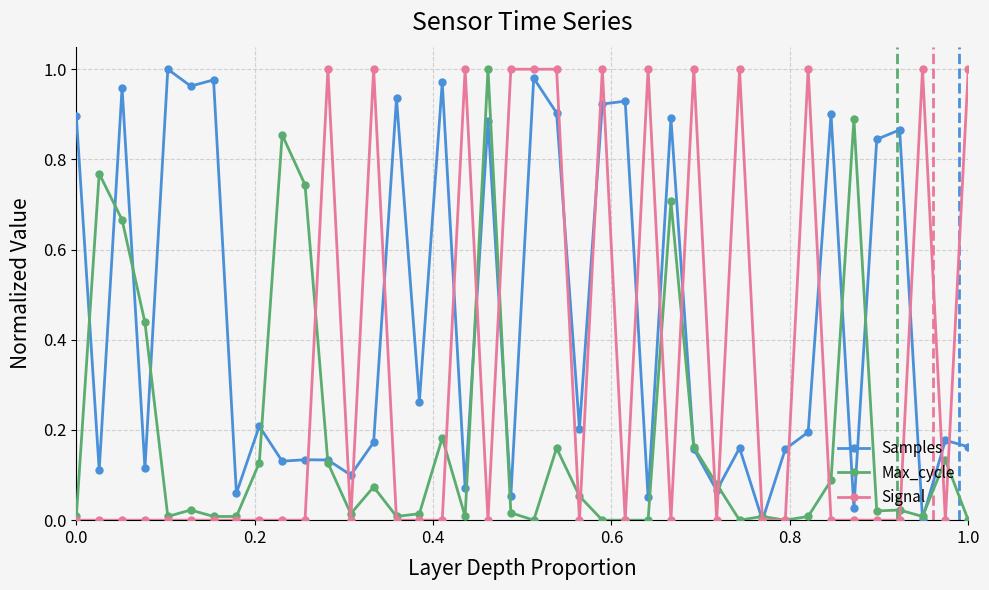

What are all the series names shown in the legend?

Samples, Max_cycle, Signal